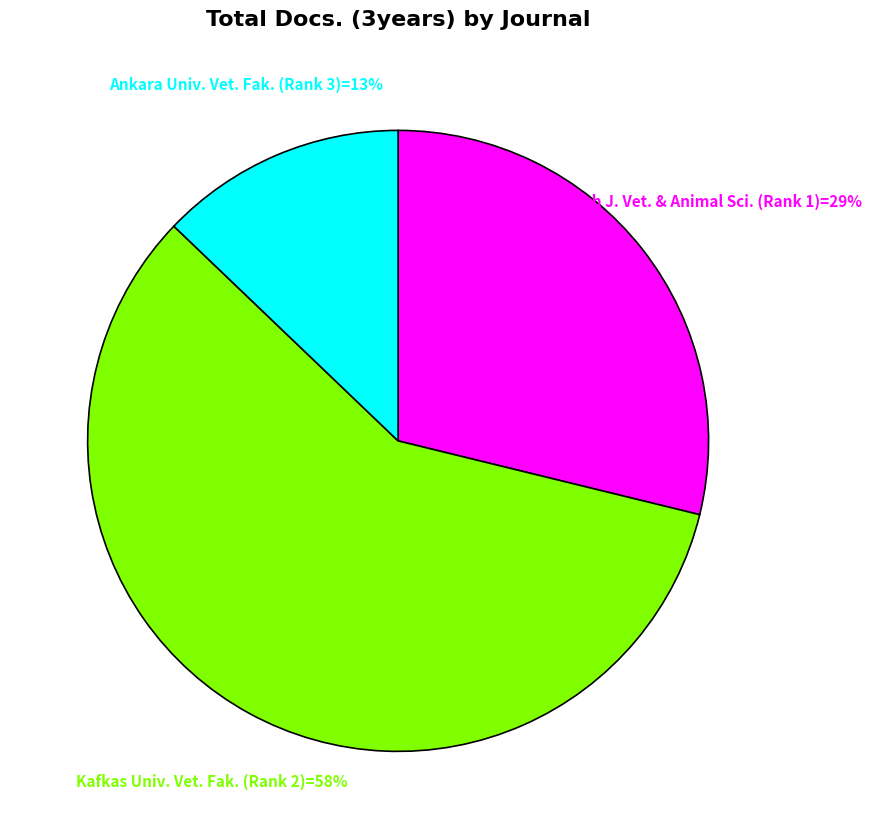

Is there a majority slice in this chart?

Yes